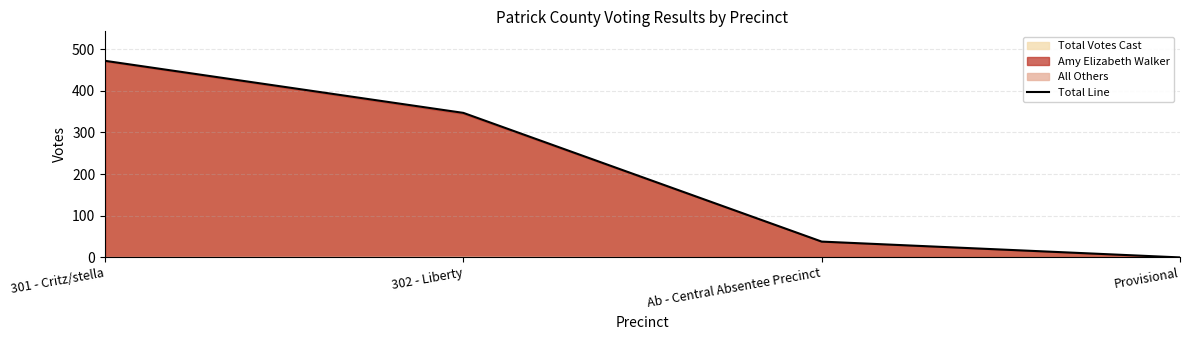

Does the chart have visible grid lines?

Yes